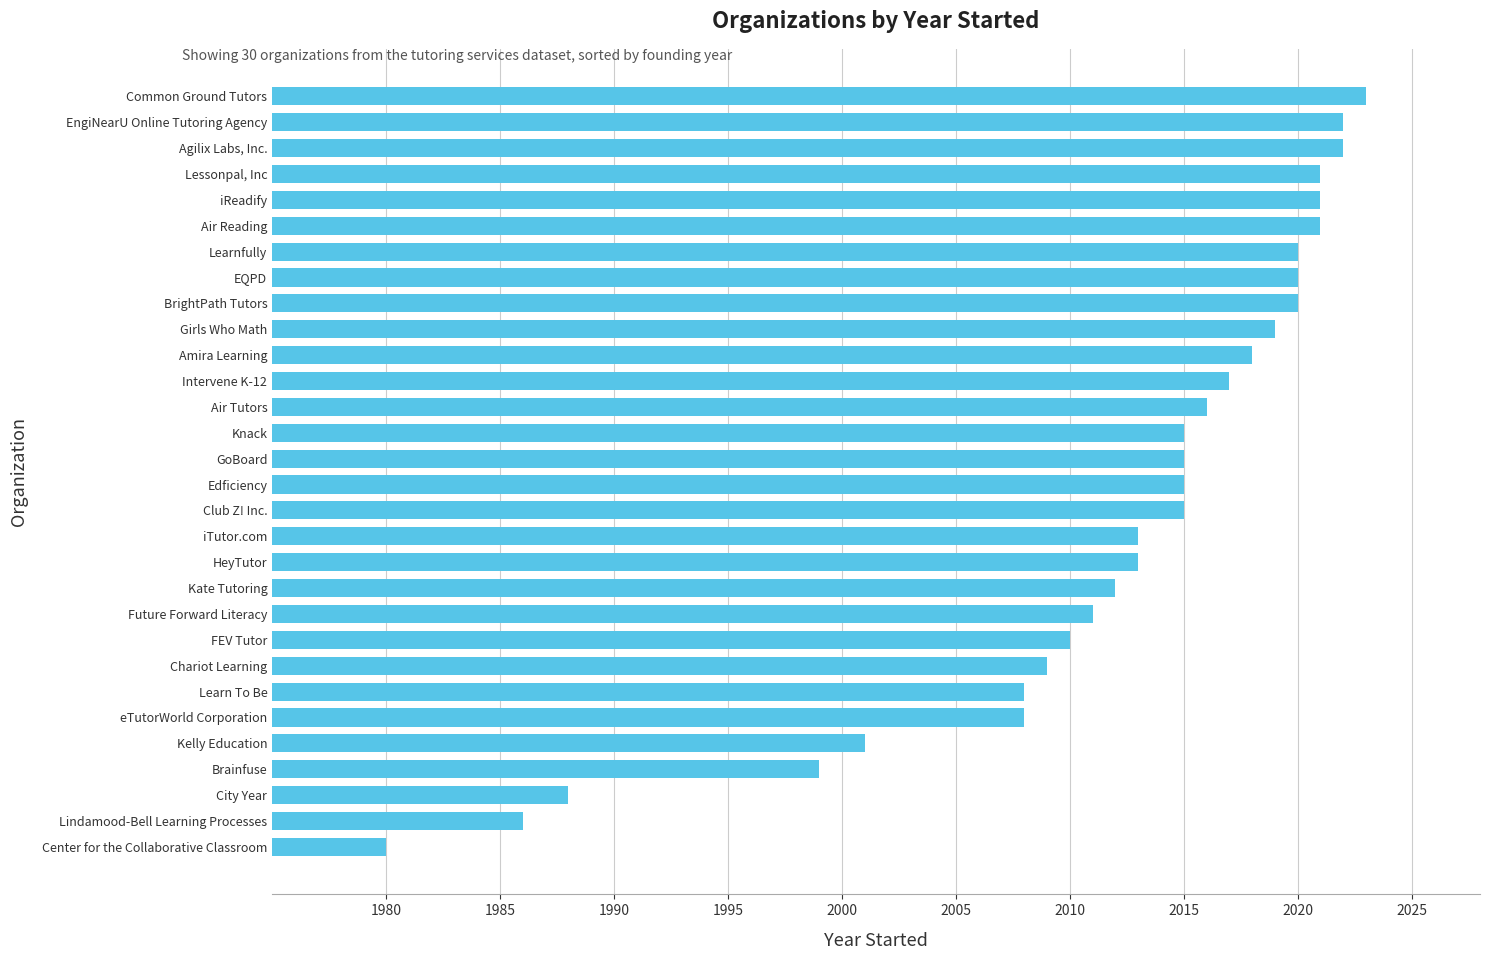

Reading top to bottom, extract all data points from this chart.

Common Ground Tutors=2023	EngiNearU Online Tutoring Agency=2022	Agilix Labs, Inc.=2022	Lessonpal, Inc=2021	iReadify=2021	Air Reading=2021	Learnfully=2020	EQPD=2020	BrightPath Tutors=2020	Girls Who Math=2019	Amira Learning=2018	Intervene K-12=2017	Air Tutors=2016	Knack=2015	GoBoard=2015	Edficiency=2015	Club Z! Inc.=2015	iTutor.com=2013	HeyTutor=2013	Kate Tutoring=2012	Future Forward Literacy=2011	FEV Tutor=2010	Chariot Learning=2009	Learn To Be=2008	eTutorWorld Corporation=2008	Kelly Education=2001	Brainfuse=1999	City Year=1988	Lindamood-Bell Learning Processes=1986	Center for the Collaborative Classroom=1980